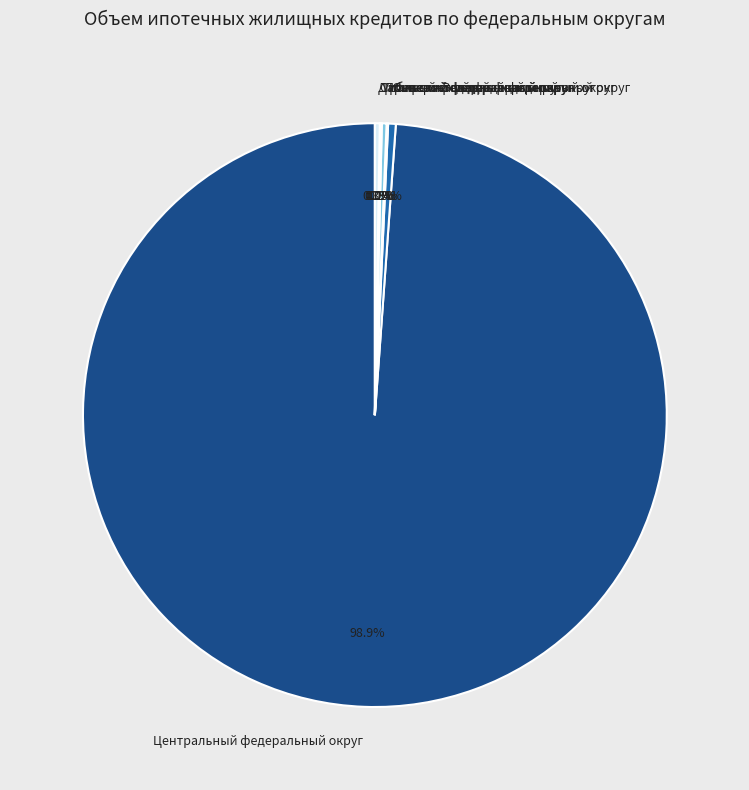

Does any single category account for the majority?

Yes